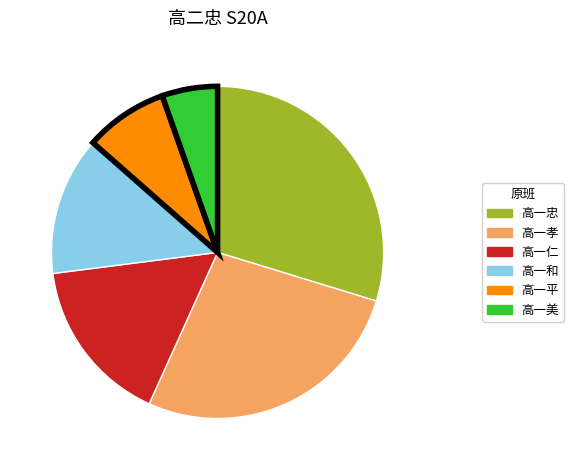

Is there a majority slice in this chart?

No